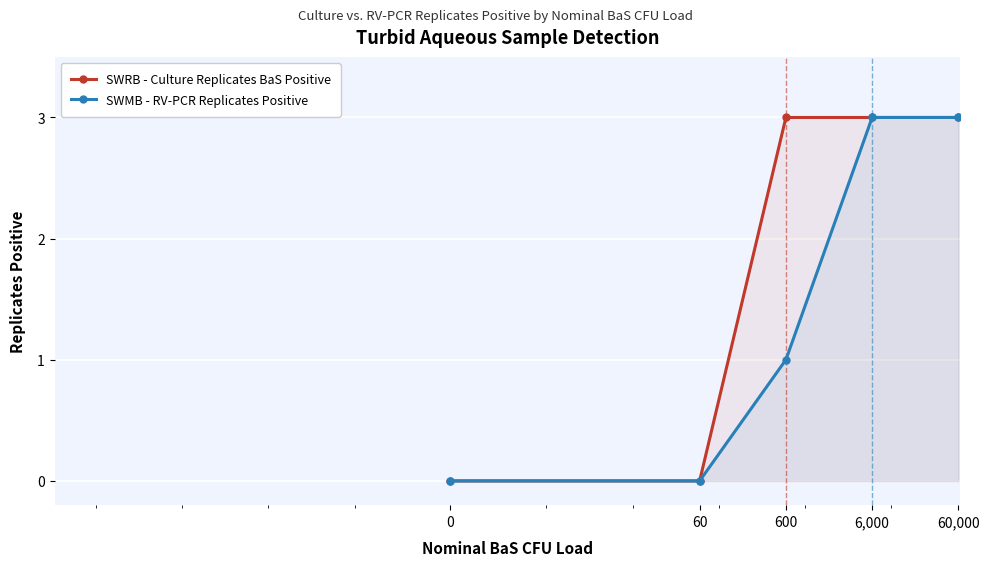

Between 0 and 60,000, which series saw the biggest shift?

SWRB - Culture Replicates BaS Positive